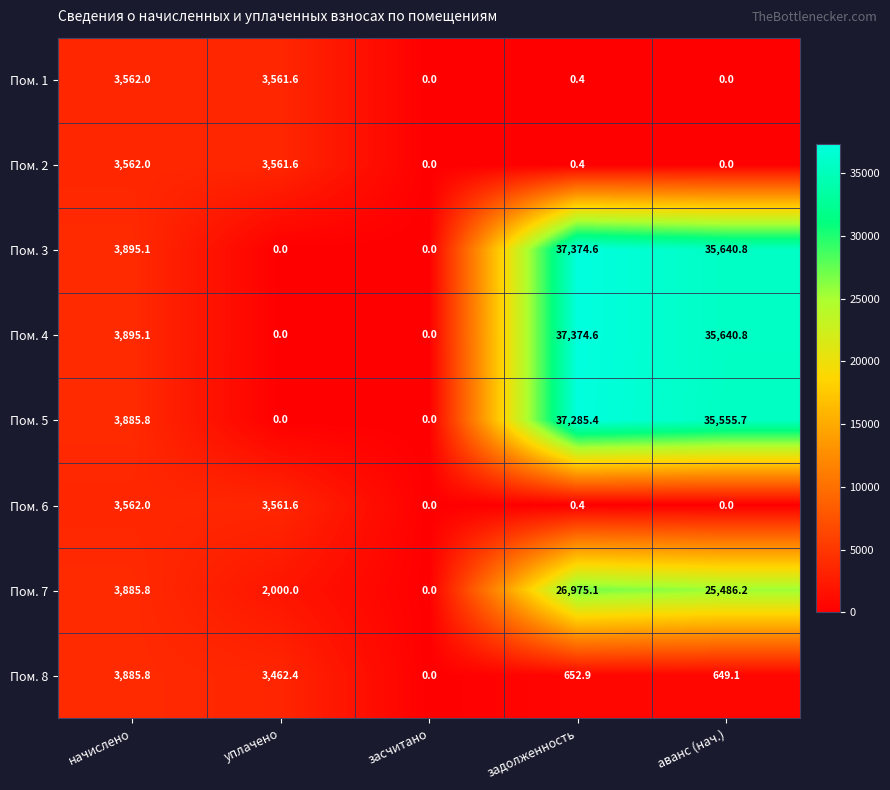

Read the Пом. 1 value at задолженность.

0.4